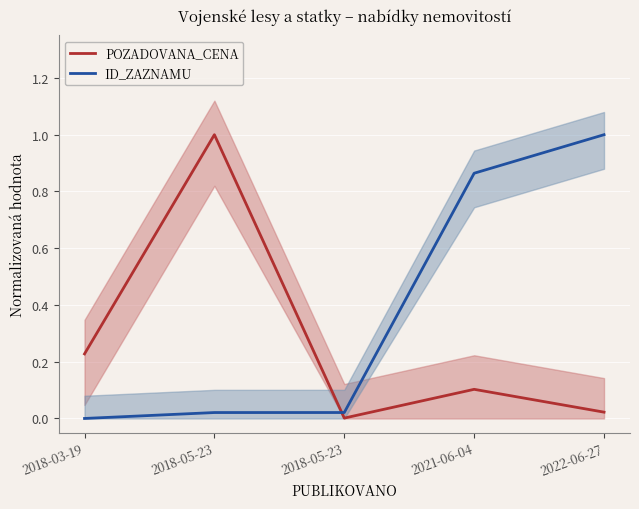

Reading right to left, list all the values displayed in this chart.

POZADOVANA_CENA: 2022-06-27=0.0	2021-06-04=0.1	2018-05-23=0.0	2018-05-23=1.0	2018-03-19=0.2
ID_ZAZNAMU: 2022-06-27=1.0	2021-06-04=0.9	2018-05-23=0.0	2018-05-23=0.0	2018-03-19=0.0